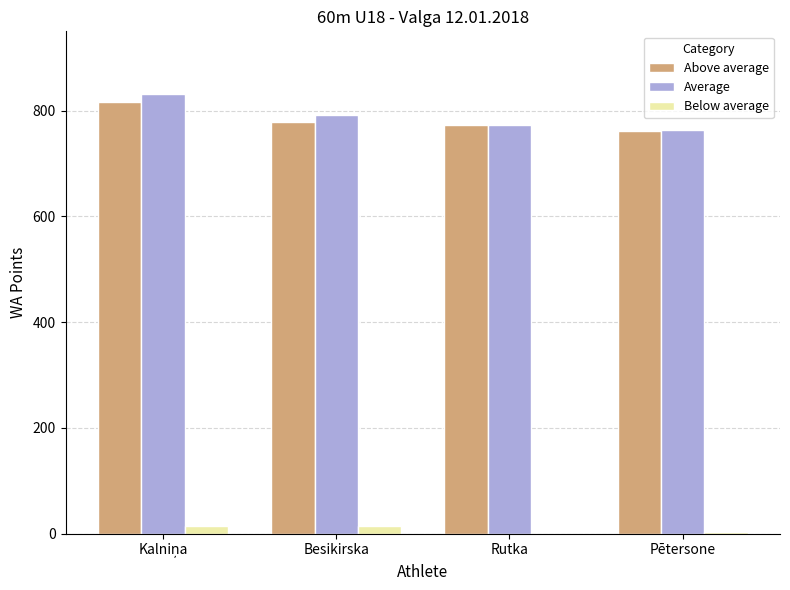

What is the maximum value shown in the chart?

831